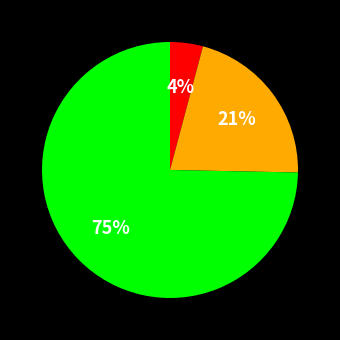

Is there a majority slice in this chart?

Yes